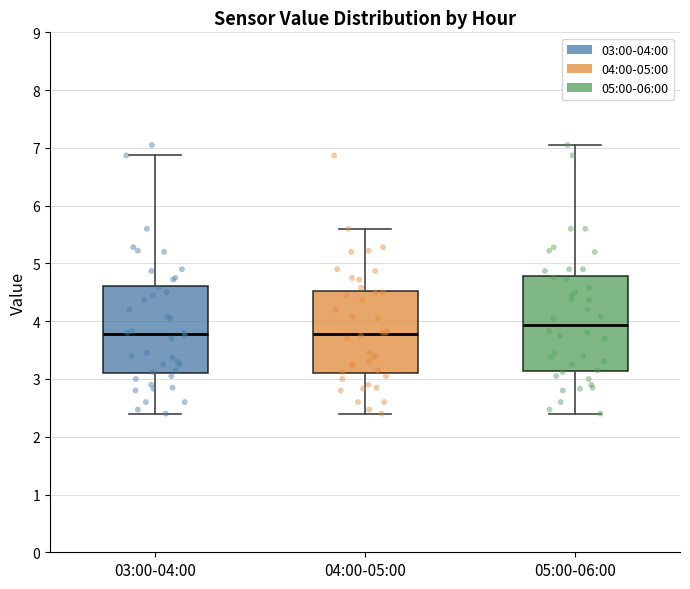

Reading left to right, transcribe this box plot: for each box, give where its median line is, the range the box spans, and where its two whiskers end, as read against the y-axis. The values are not printed on the chart, so give them approximately, as read against the axis.

03:00-04:00: median 3.8, box 3.1 to 4.6, whiskers 2.4 to 6.9
04:00-05:00: median 3.8, box 3.1 to 4.5, whiskers 2.4 to 5.6
05:00-06:00: median 3.9, box 3.1 to 4.8, whiskers 2.4 to 7.1